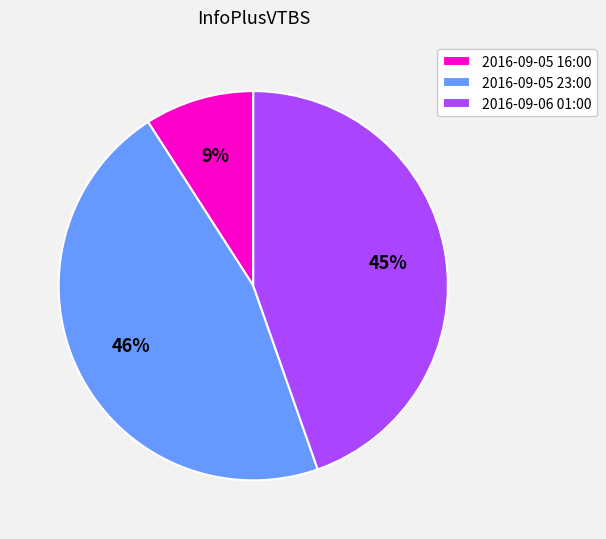

Is 2016-09-05 16:00 the majority of the pie?

No